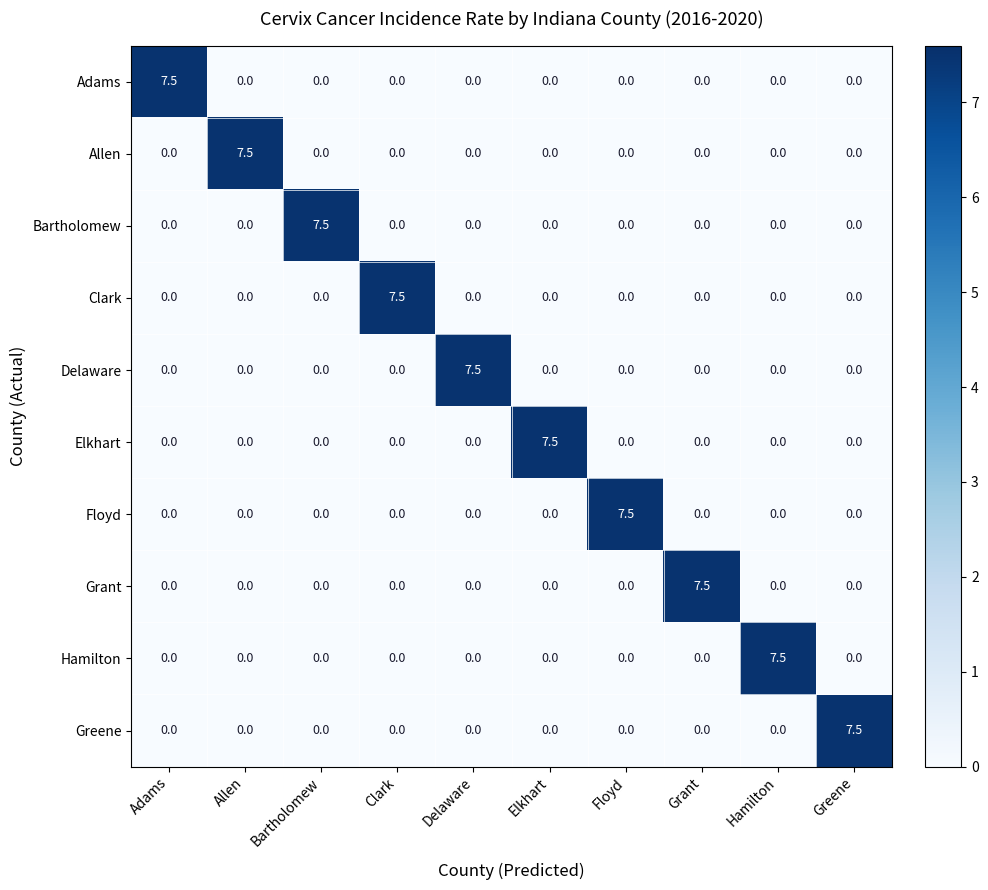

The Greene series shows 0.0 at Delaware. True or false?

True